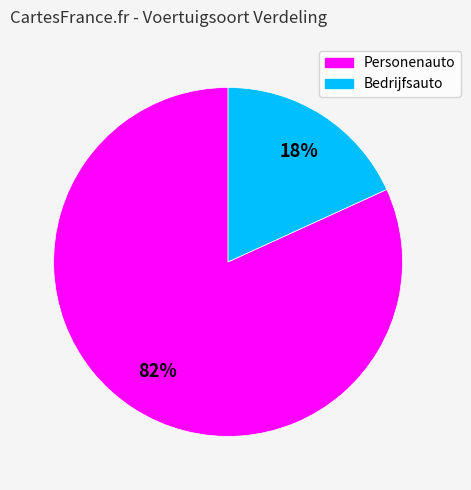

Do Personenauto and Bedrijfsauto together represent more than half of the pie?

Yes